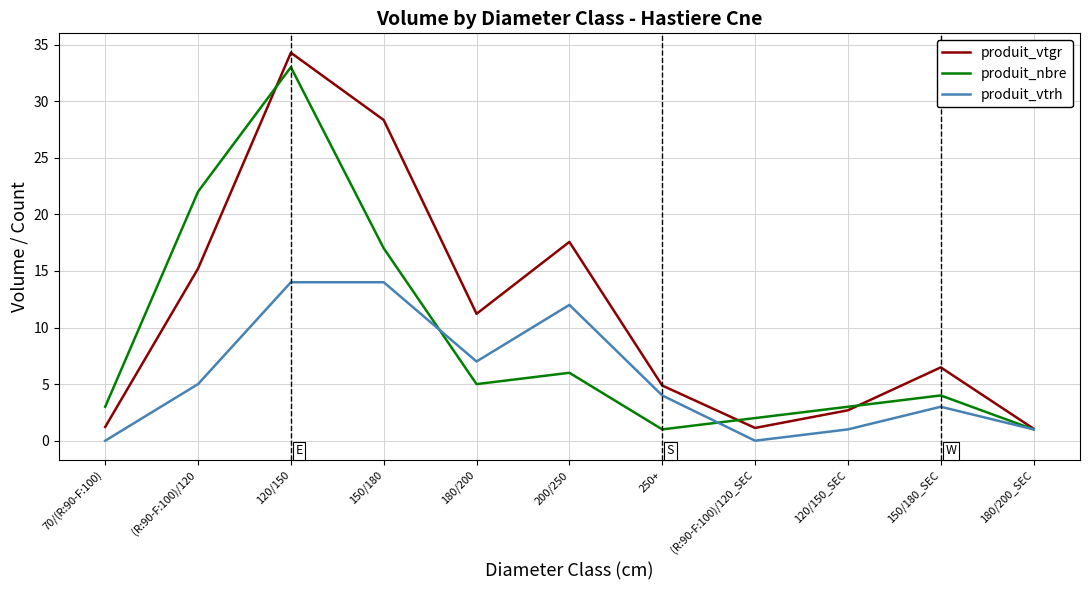

The produit_vtrh series shows 1.0 at 120/150_SEC. True or false?

True